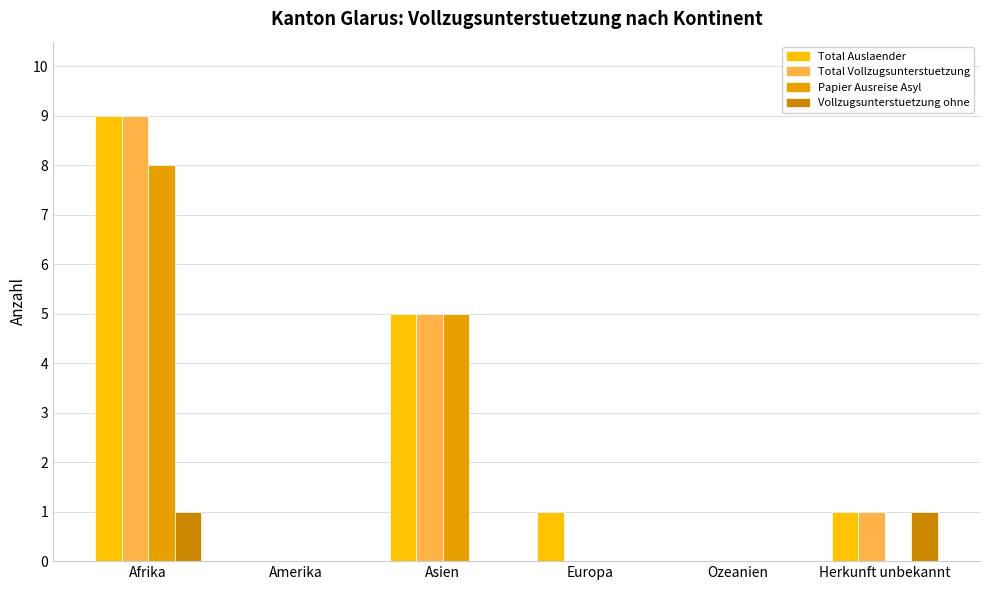

At which label does Vollzugsunterstuetzung ohne reach its minimum?

Amerika